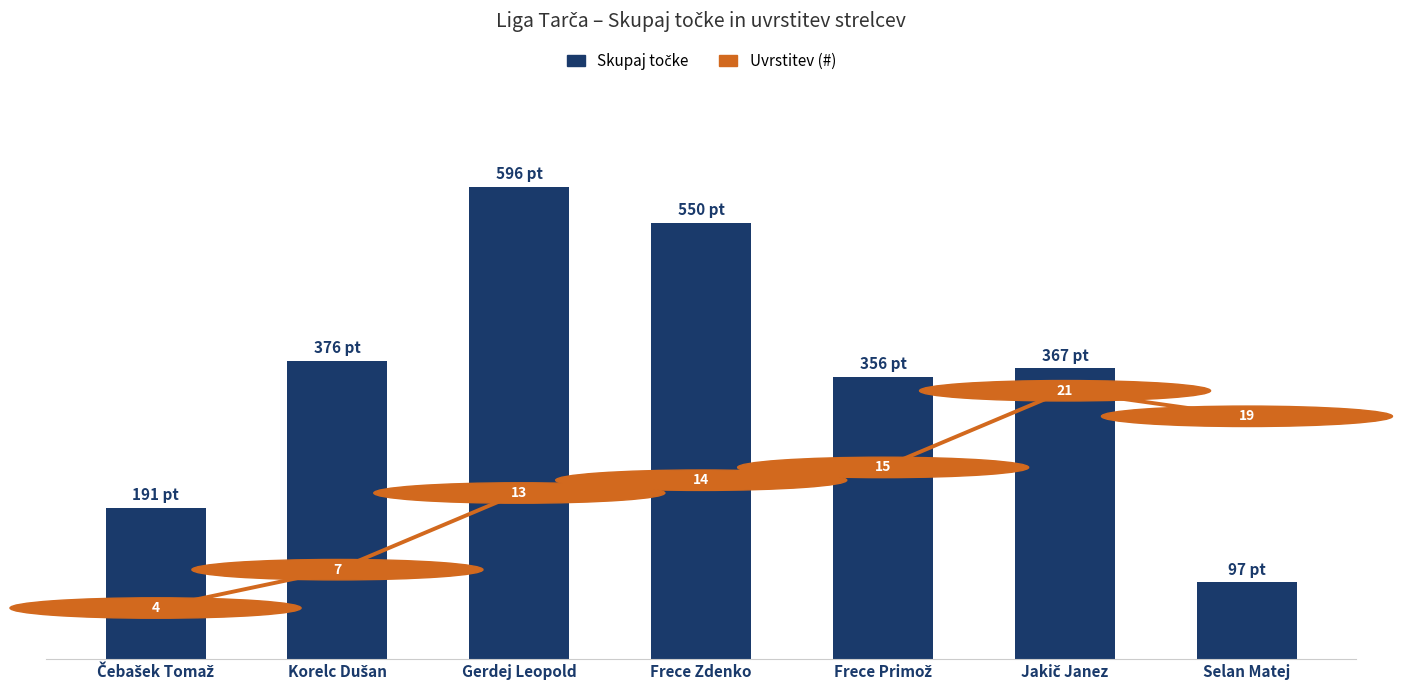

What is the difference between the second highest and minimum values in the Skupaj točke series?

453